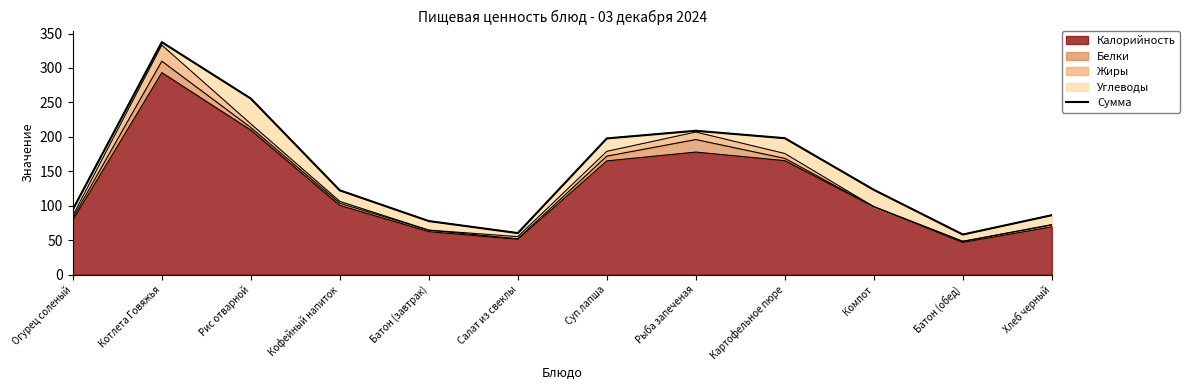

Approximately how many times larger is the value at Суп лапша compared to Компот?

1.6